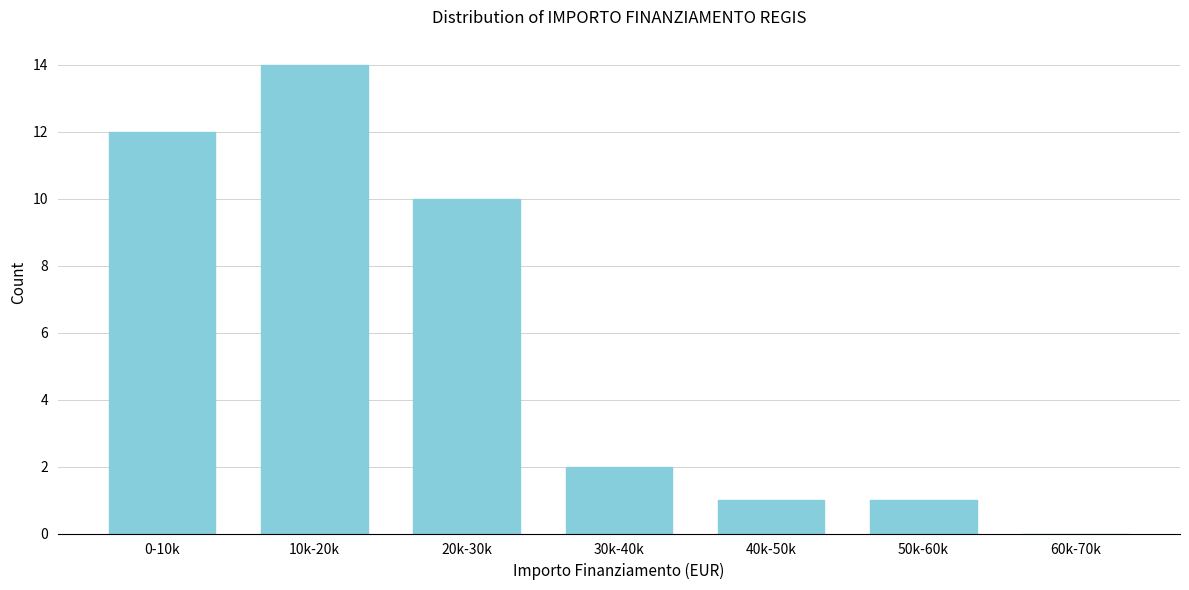

Reading right to left, list all the values displayed in this chart.

60k-70k=0	50k-60k=1	40k-50k=1	30k-40k=2	20k-30k=10	10k-20k=14	0-10k=12